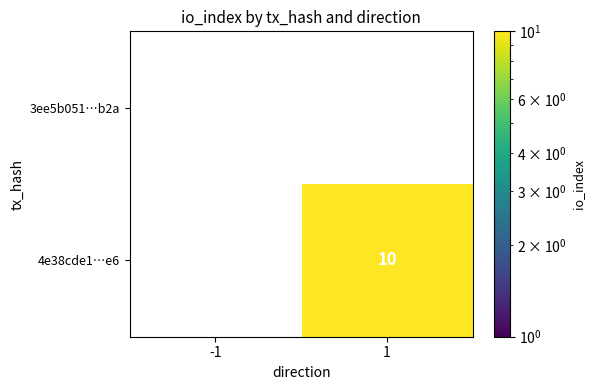

Which has a higher value, -1 or 1?

1